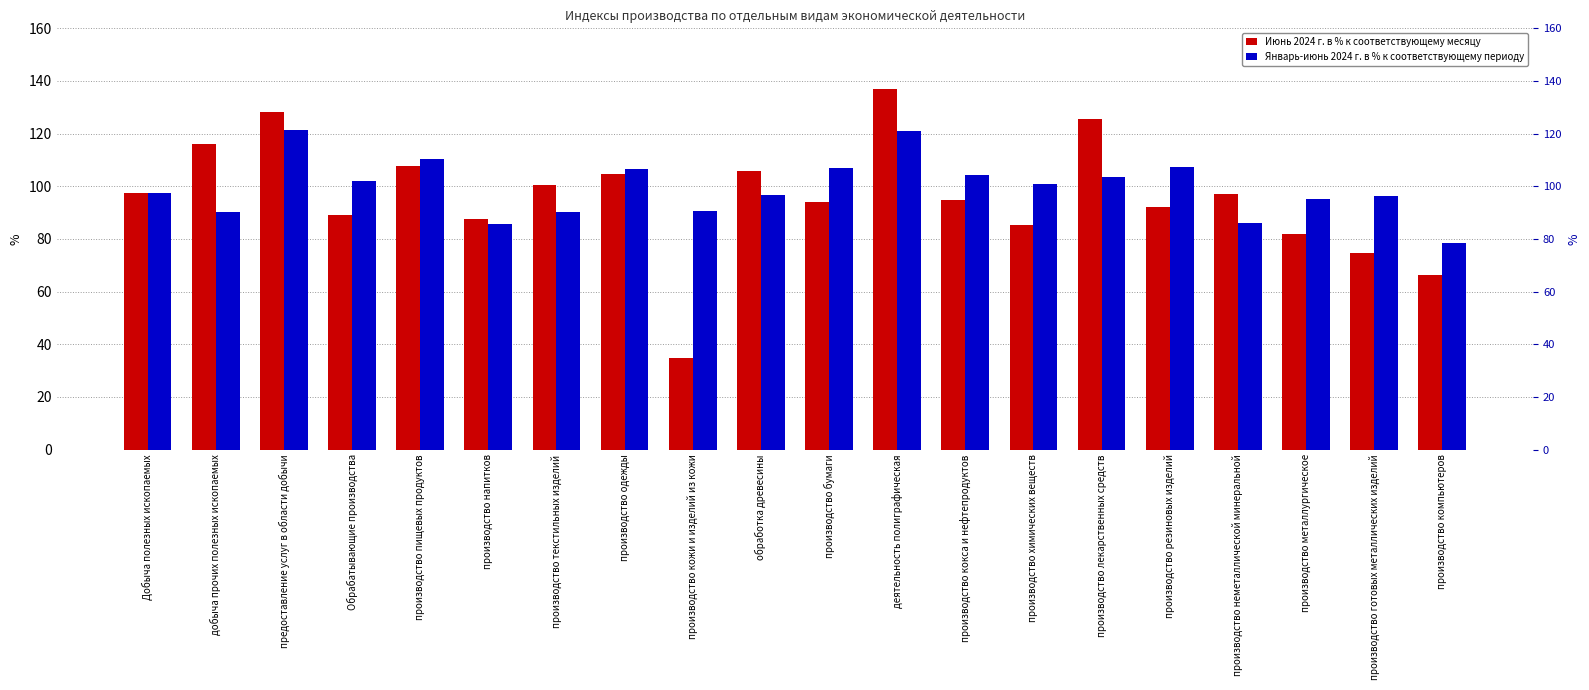

At how many categories does at least one series exceed 99?

13